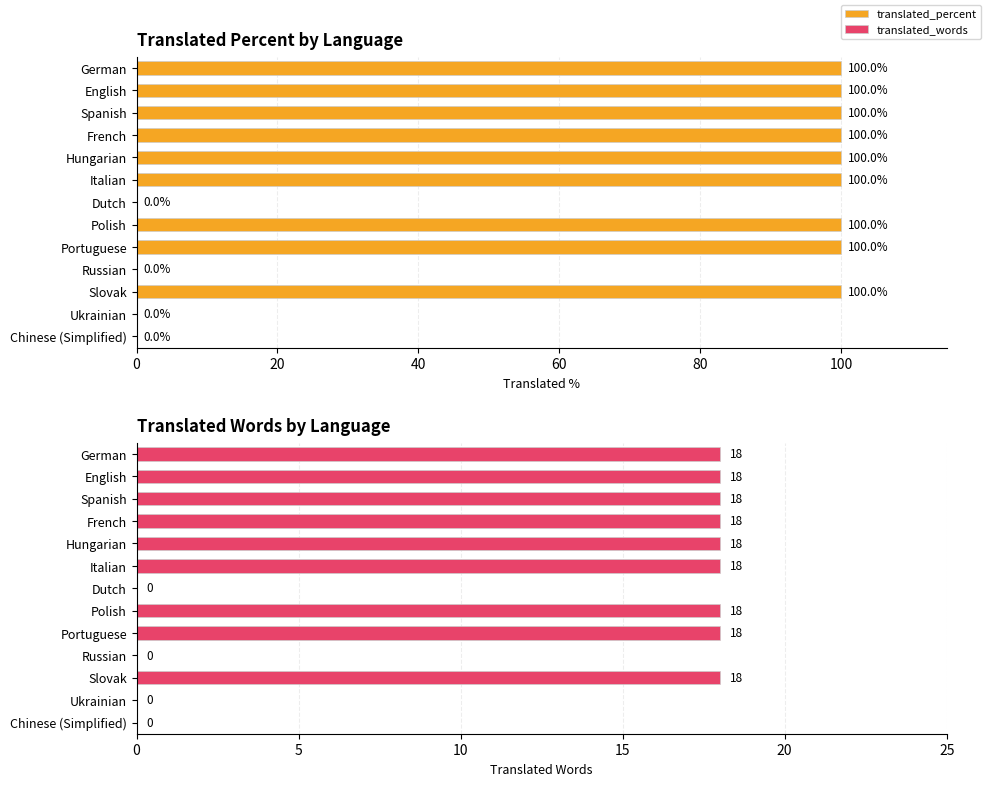

What is the sum of the translated_percent values at Chinese (Simplified) and Polish?

100